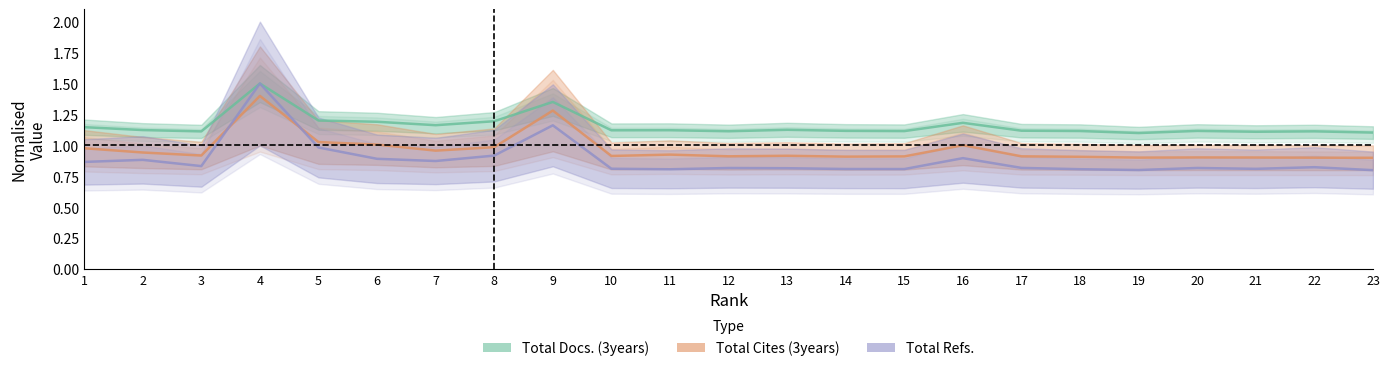

Reading left to right, transcribe all the data shown in this chart.

Total Docs. (3years): 1=1.1	2=1.1	3=1.1	4=1.5	5=1.2	6=1.2	7=1.2	8=1.2	9=1.4	10=1.1	11=1.1	12=1.1	13=1.1	14=1.1	15=1.1	16=1.2	17=1.1	18=1.1	19=1.1	20=1.1	21=1.1	22=1.1	23=1.1
Total Cites (3years): 1=1.0	2=0.9	3=0.9	4=1.4	5=1.0	6=1.0	7=1.0	8=1.0	9=1.3	10=0.9	11=0.9	12=0.9	13=0.9	14=0.9	15=0.9	16=1.0	17=0.9	18=0.9	19=0.9	20=0.9	21=0.9	22=0.9	23=0.9
Total Refs.: 1=0.9	2=0.9	3=0.8	4=1.5	5=1.0	6=0.9	7=0.9	8=0.9	9=1.2	10=0.8	11=0.8	12=0.8	13=0.8	14=0.8	15=0.8	16=0.9	17=0.8	18=0.8	19=0.8	20=0.8	21=0.8	22=0.8	23=0.8